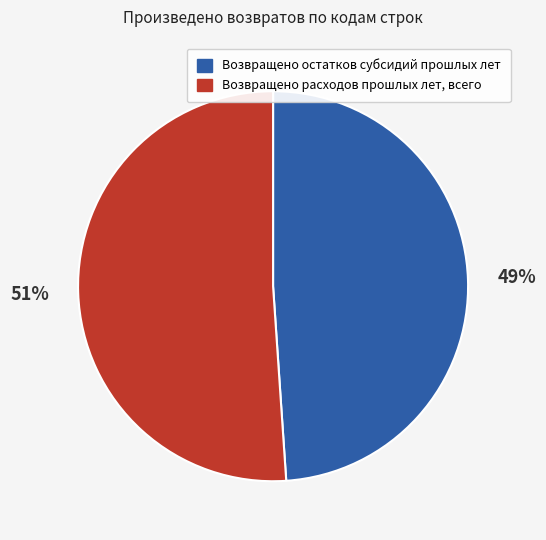

The Возвращено расходов прошлых лет, всего slice represents 38% of the pie. True or false?

False